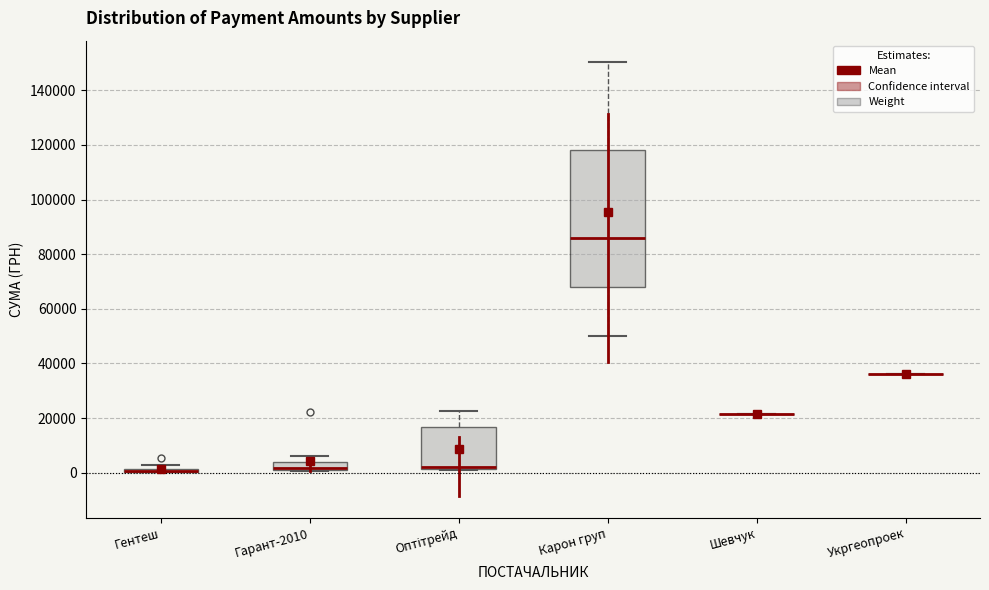

Where is the lower edge of the box for Гентеш on the y-axis? The values are not printed on the chart, so give them approximately, as read against the axis.

0